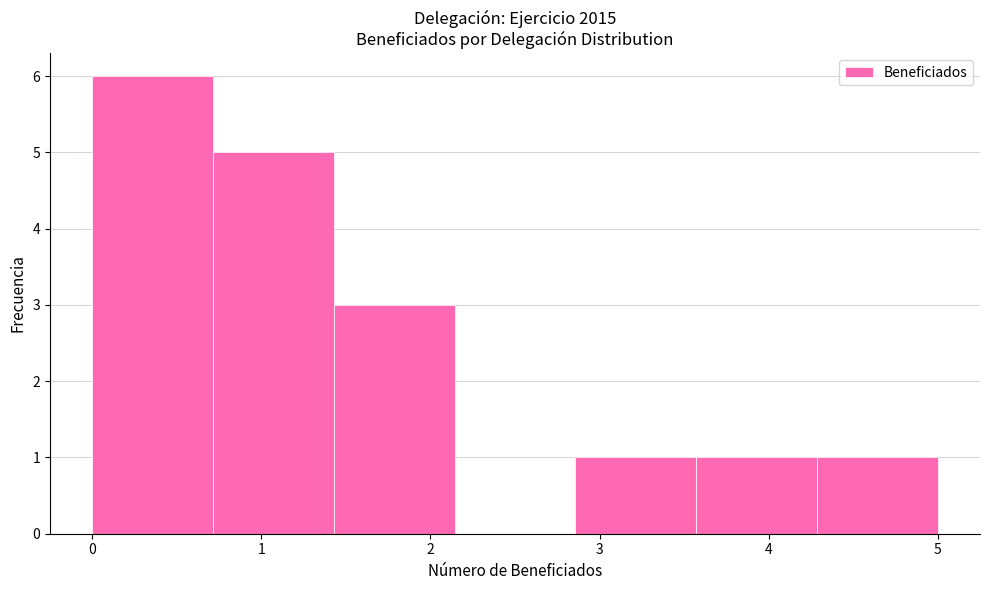

Over which range of the x-axis is the bar tallest?

0.0 to 0.7